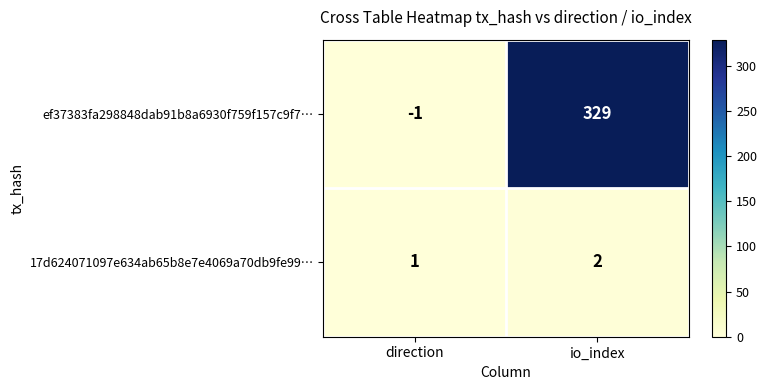

Which series has the widest spread of values?

ef37383fa298848dab91b8a6930f759f157c9f7…